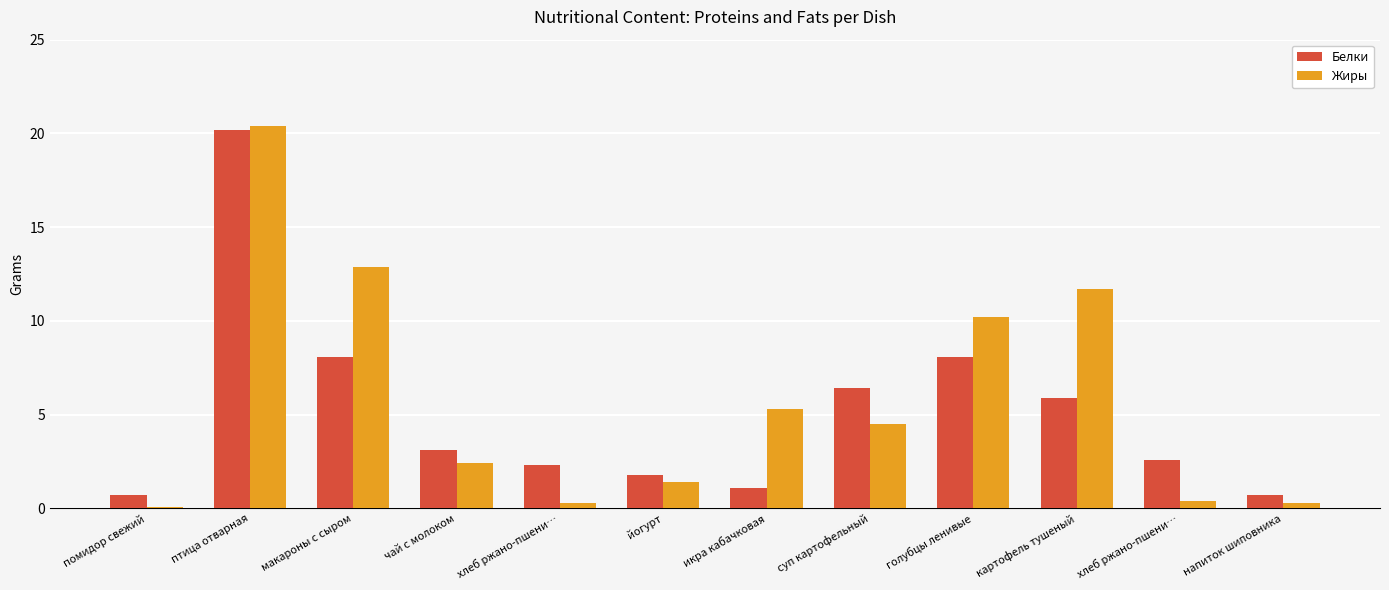

How many values in the Жиры series exceed 4?

6